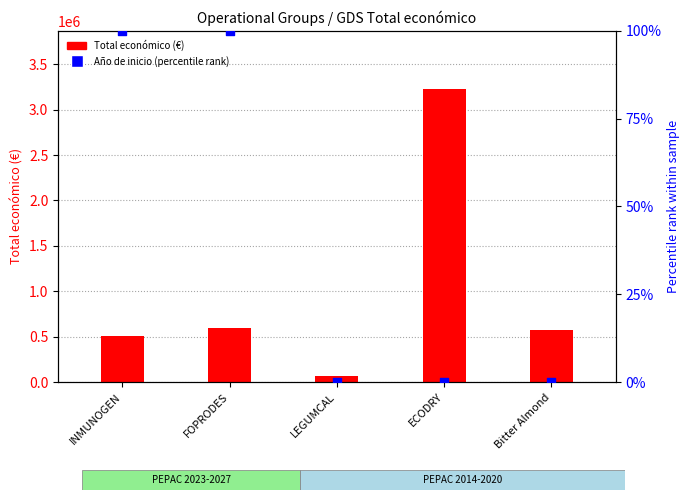

What are all the series names shown in the legend?

Total económico, Año de inicio (percentile rank)